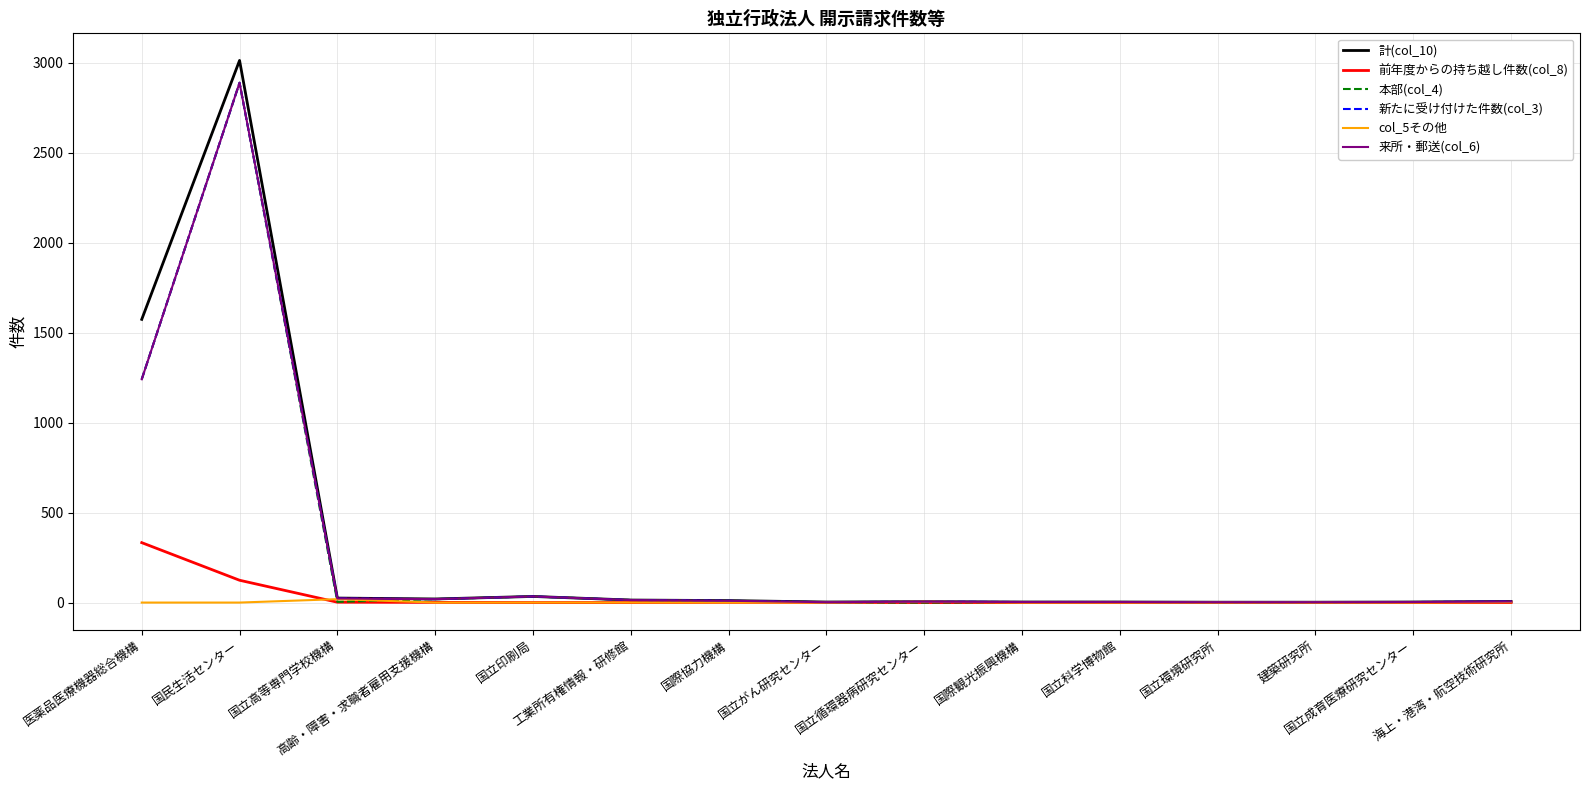

Does the chart display data point markers on the line(s)?

No